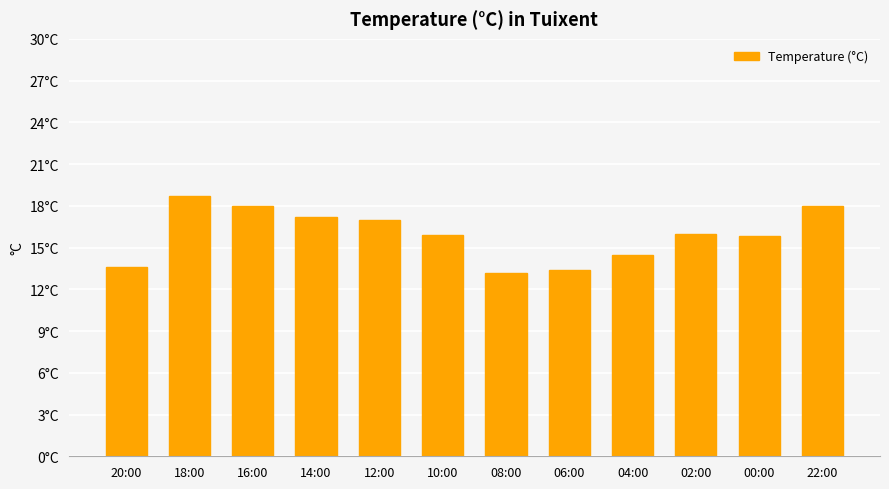

Which category has the highest value across all series?

18:00